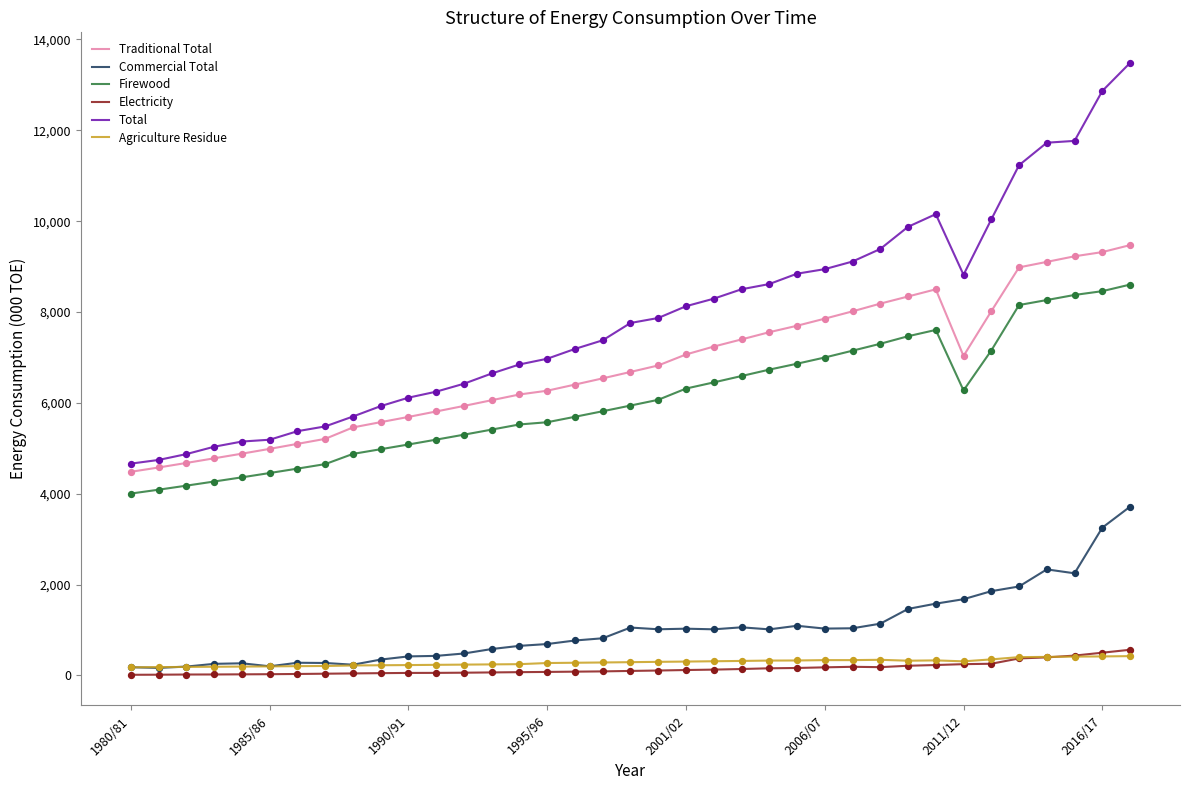

What are all the series names shown in the legend?

Traditional Total, Commercial Total, Firewood, Electricity, Total, Agriculture Residue